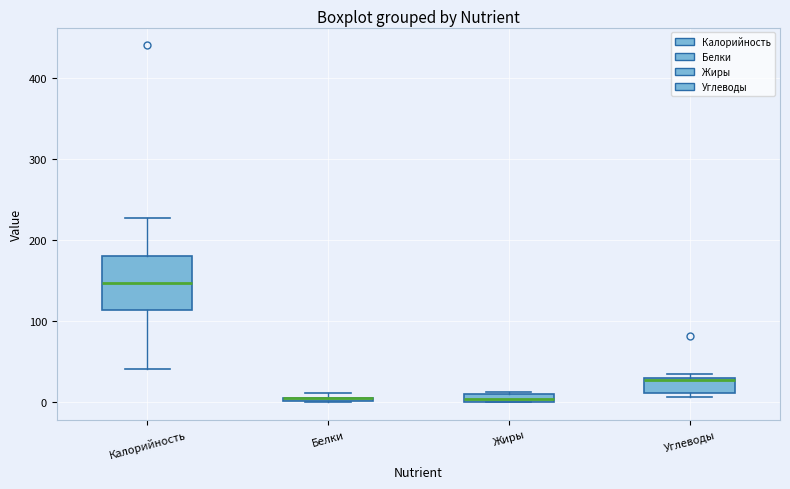

Where is the lower edge of the box for Жиры on the y-axis? The values are not printed on the chart, so give them approximately, as read against the axis.

0